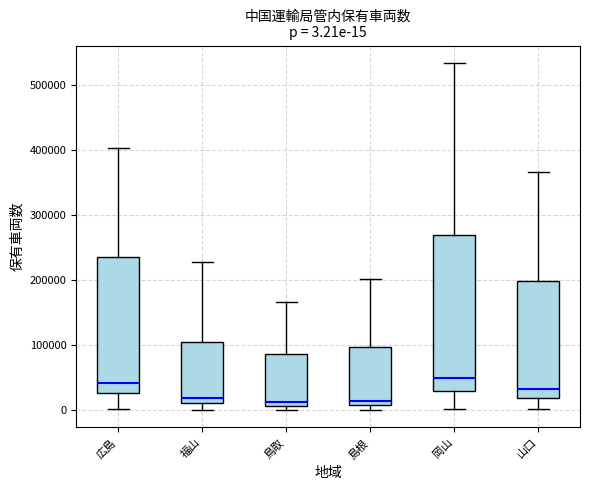

Comparing the boxes themselves (not the whiskers), which one is the tallest?

岡山